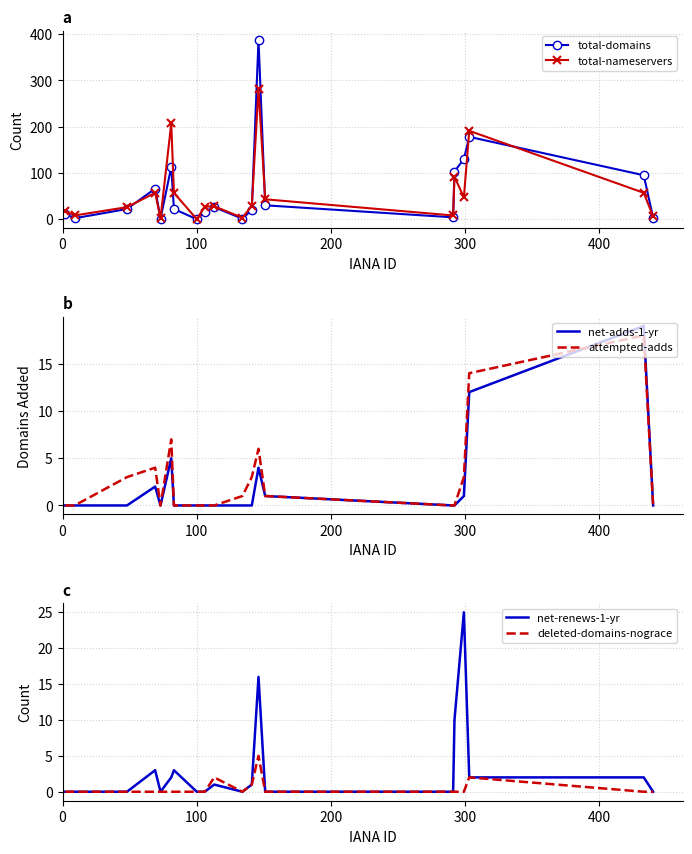

In total-nameservers, how many points are higher than both neighbors (excluding endpoints)?

6